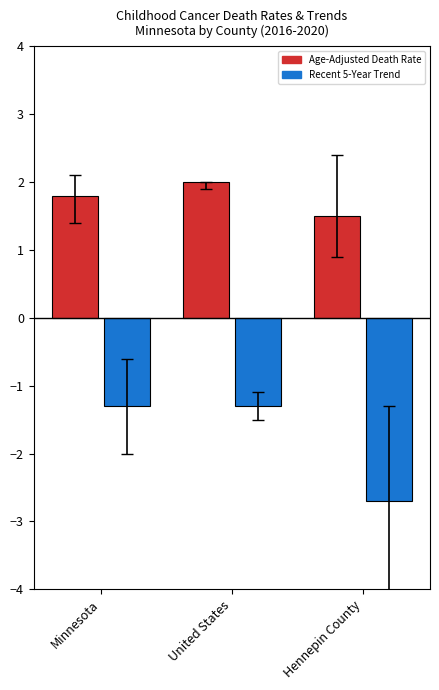

What is the label of the 1st bar from the right?

Hennepin County